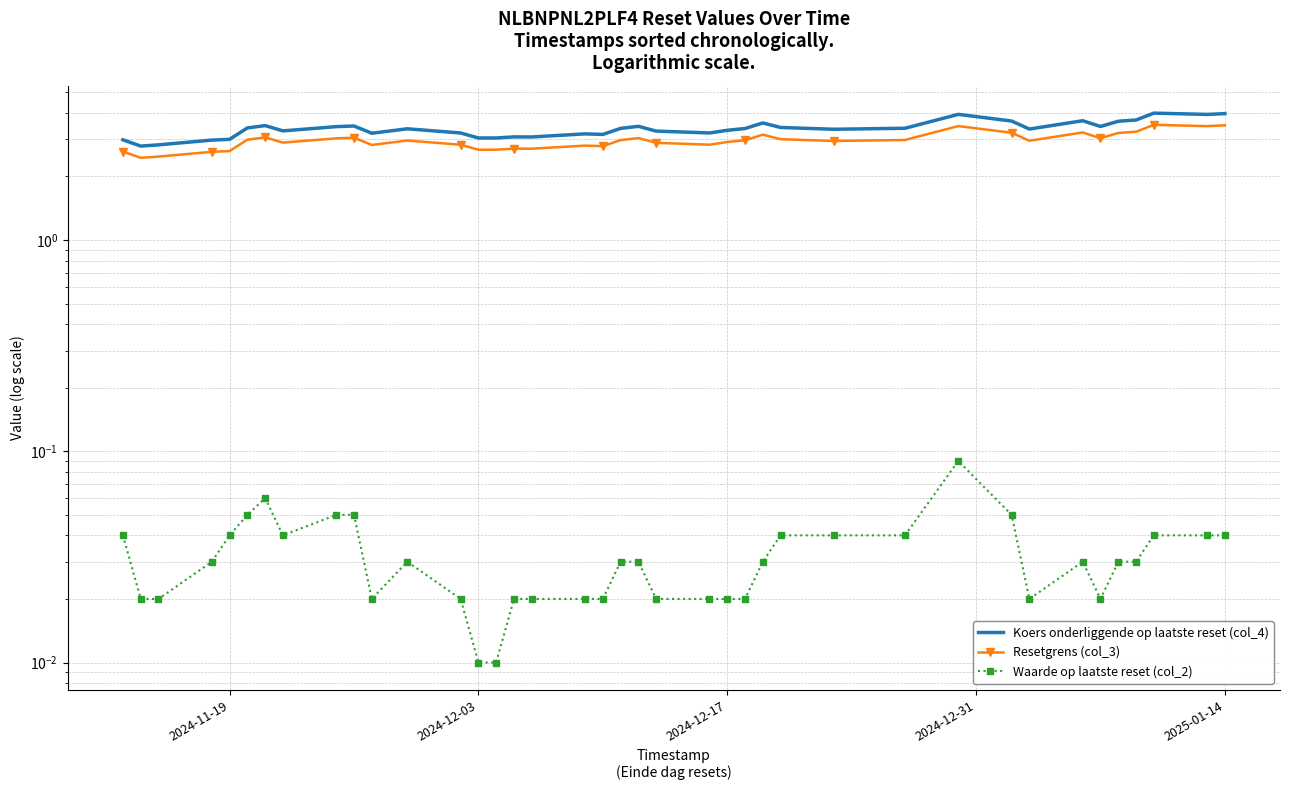

How many lines are shown in the chart?

3